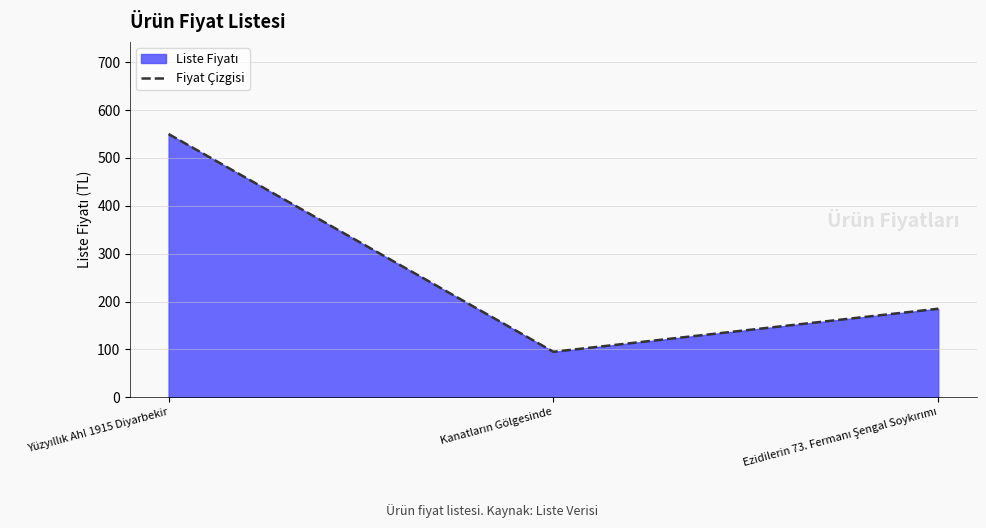

At which label is the value closest to 322?

Ezidilerin 73. Fermanı Şengal Soykırımı